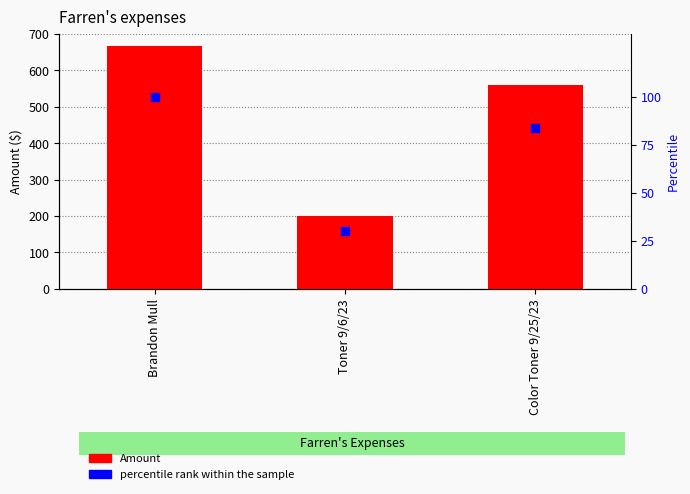

Which series contains the highest Y value?

Amount